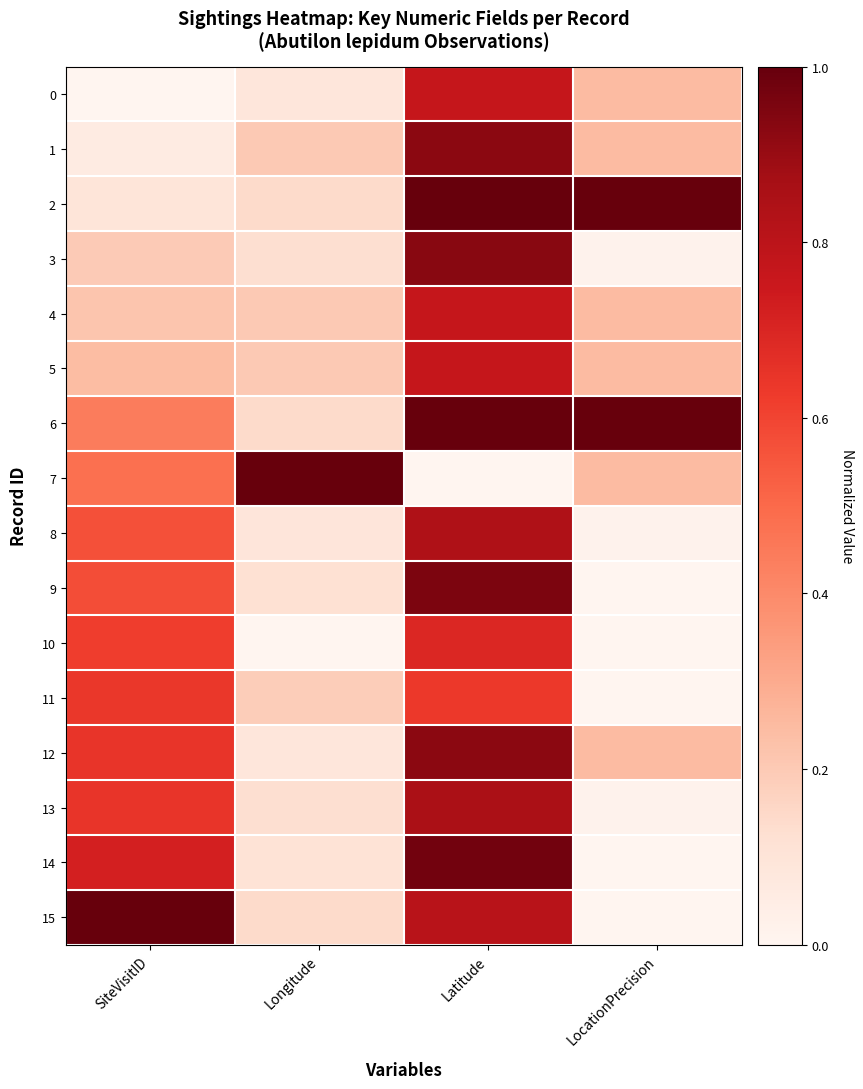

How many categories are shown in the chart?

4